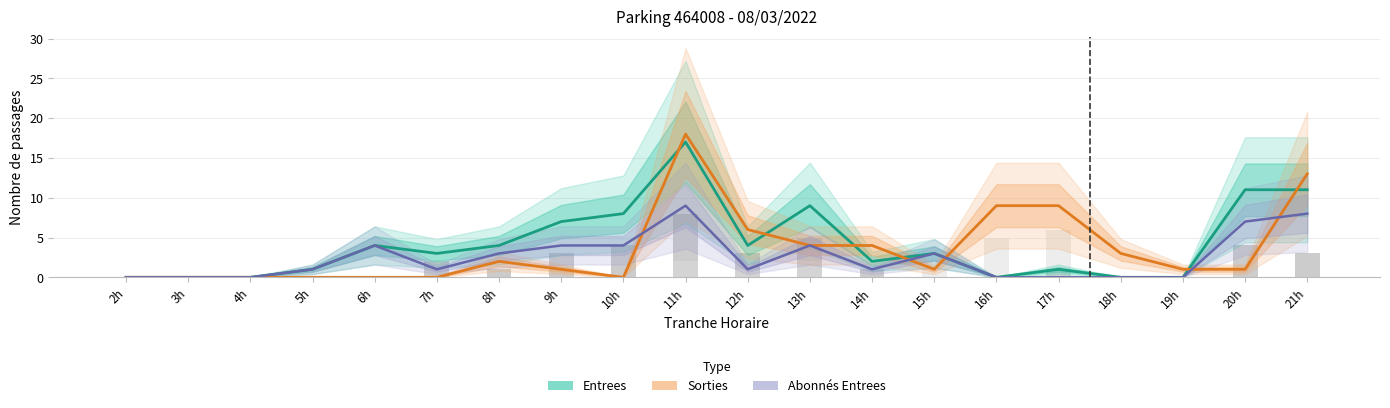

At which label does Sorties (total) reach its peak?

11h